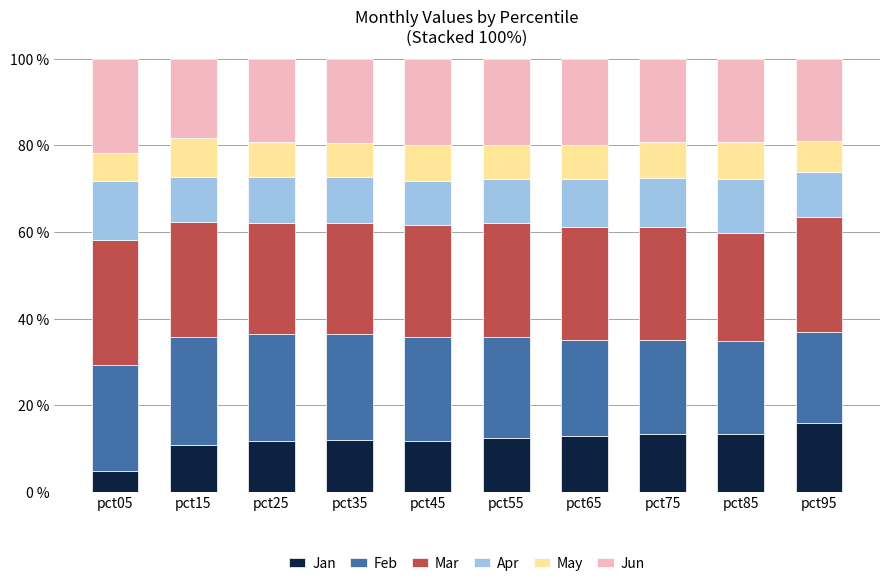

What is the total value across all series at pct55?

100.0